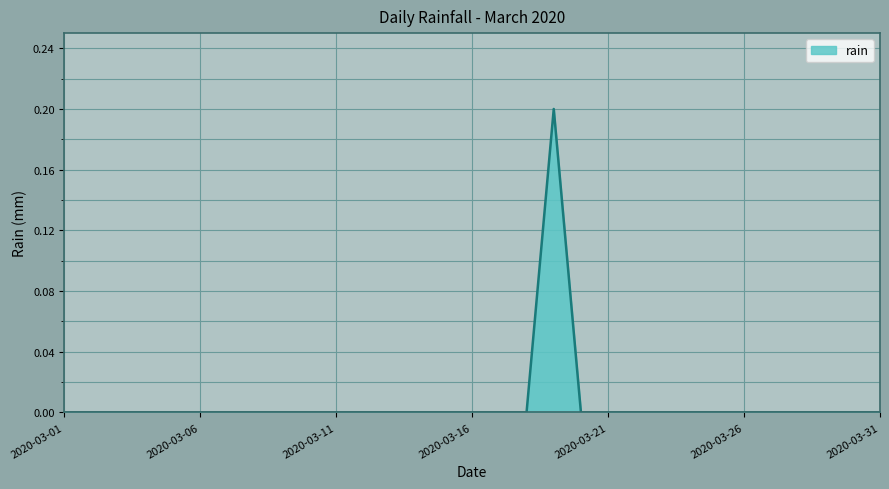

What is the difference between the maximum and minimum values?

0.2